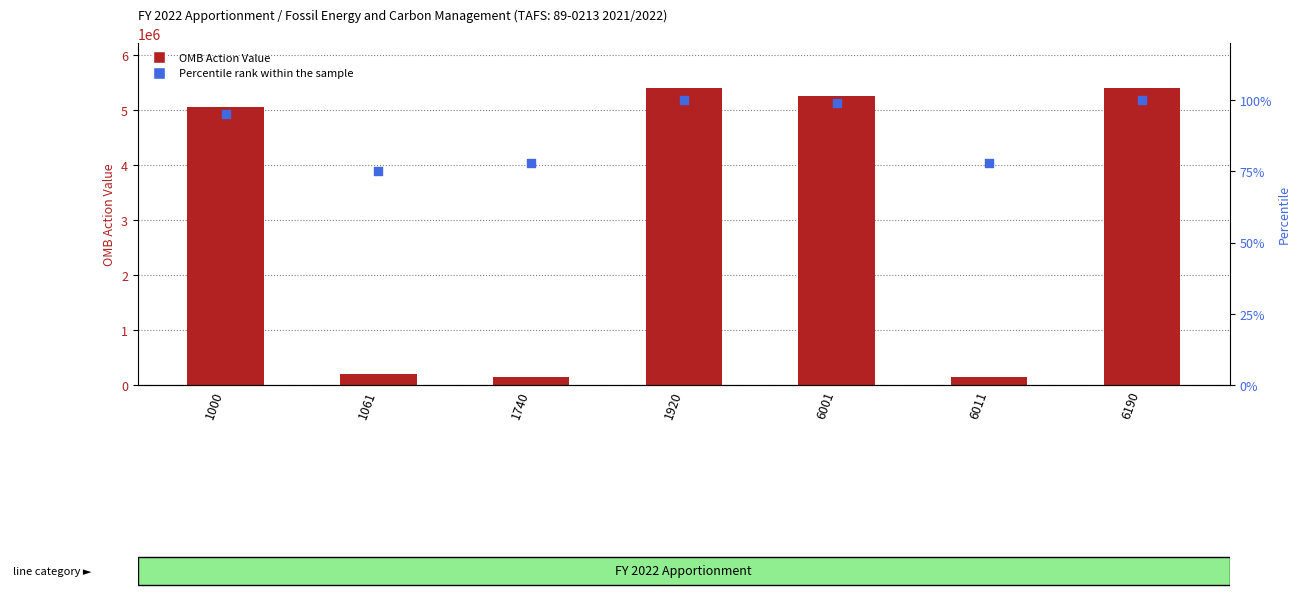

Which series contains the highest Y value?

OMB Action Value